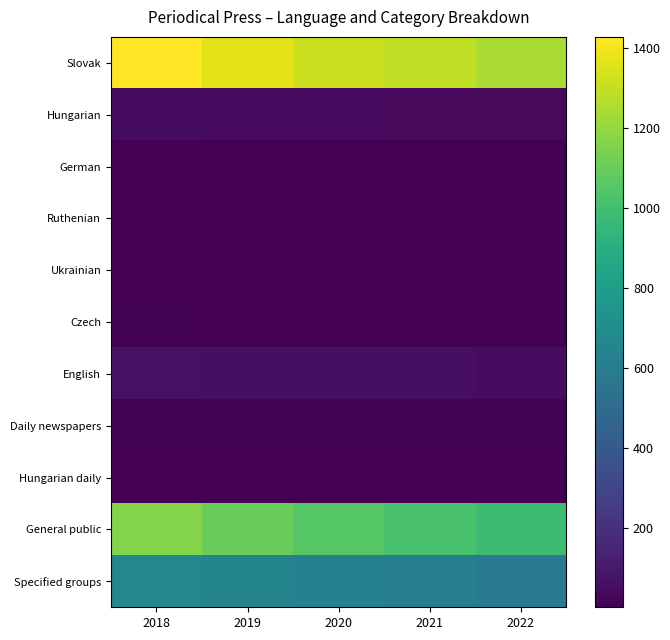

How many series are shown in this chart?

11